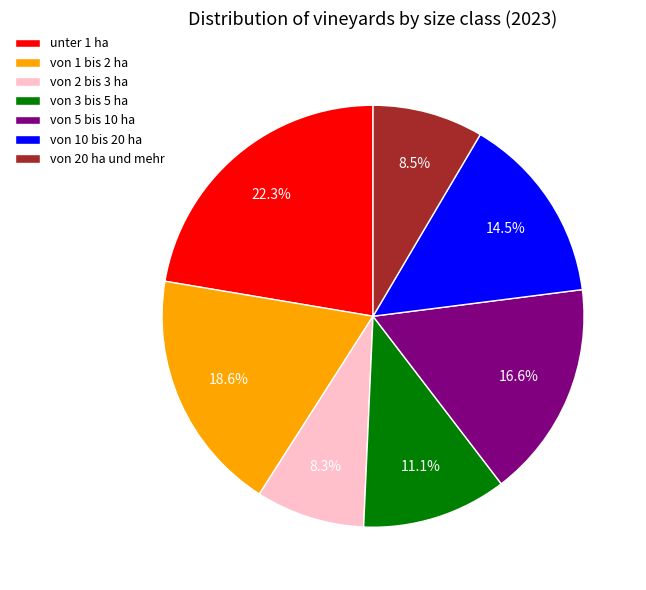

To the nearest percent, what is the difference between the largest and smallest slice percentages?

14%